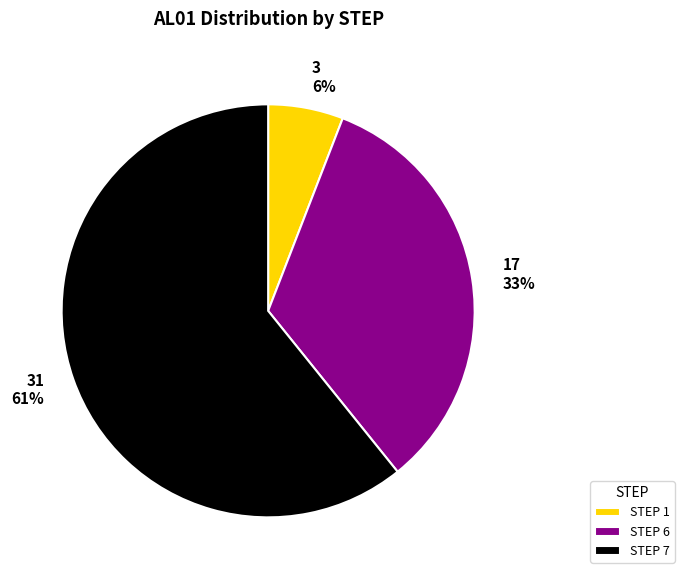

Approximately how many times larger is the value at 31 61% compared to 17 33%?

1.8